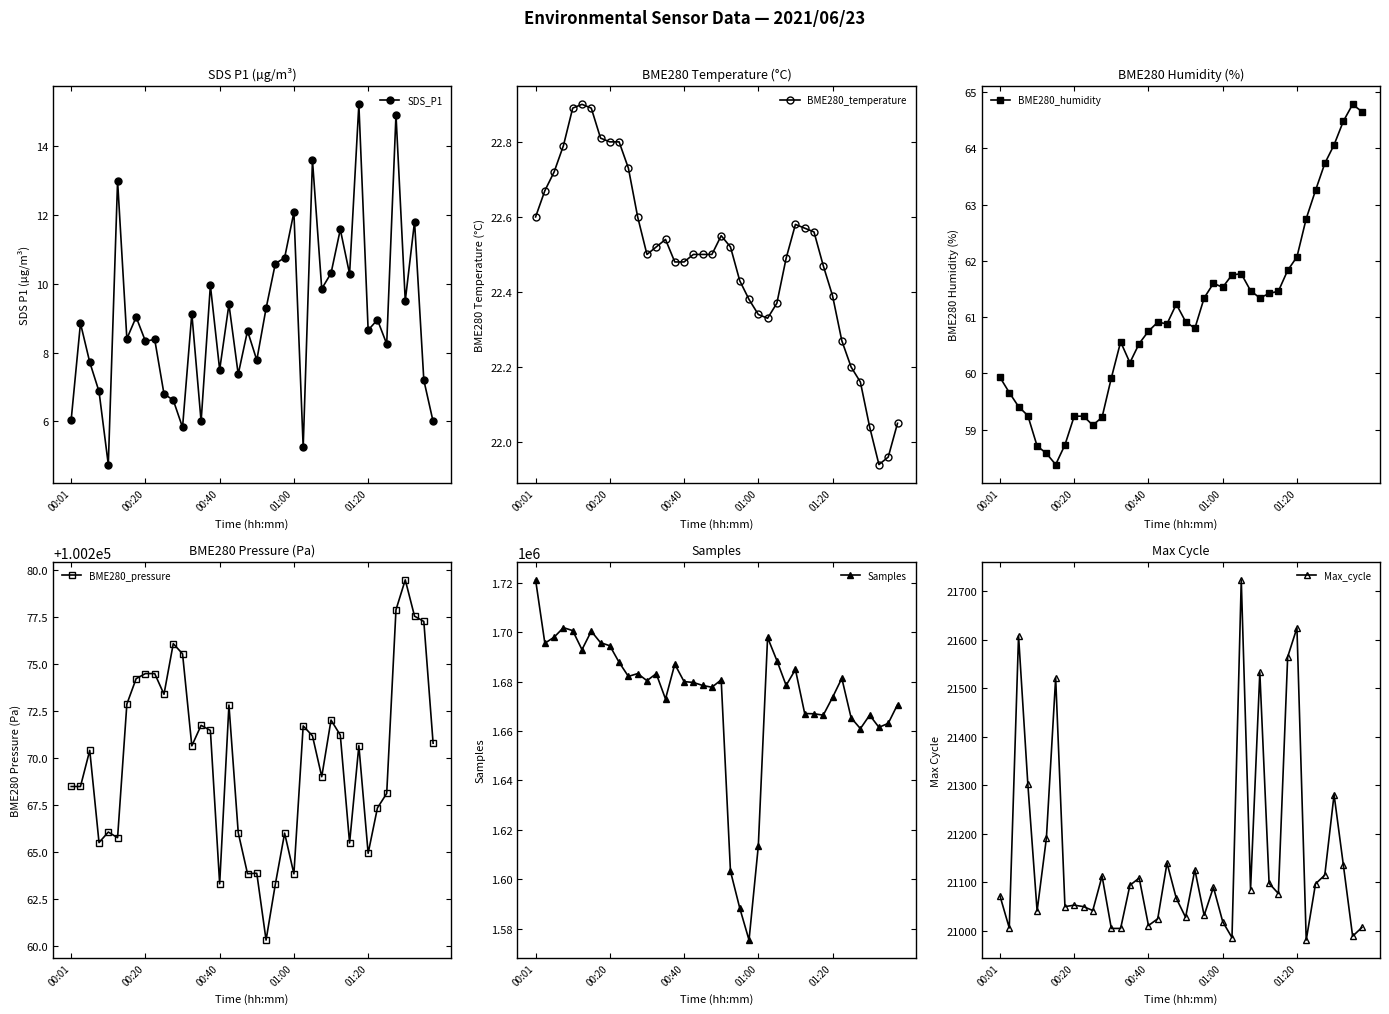

What are all the series names shown in the legend?

SDS_P1, BME280_temperature, BME280_humidity, BME280_pressure, Samples, Max_cycle